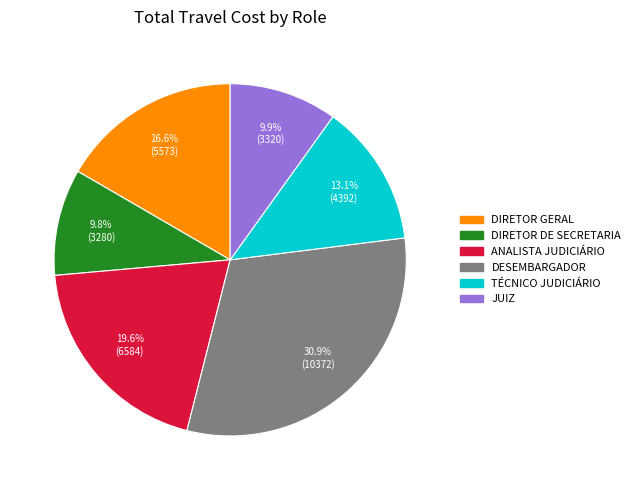

How many segments does this pie chart have?

6